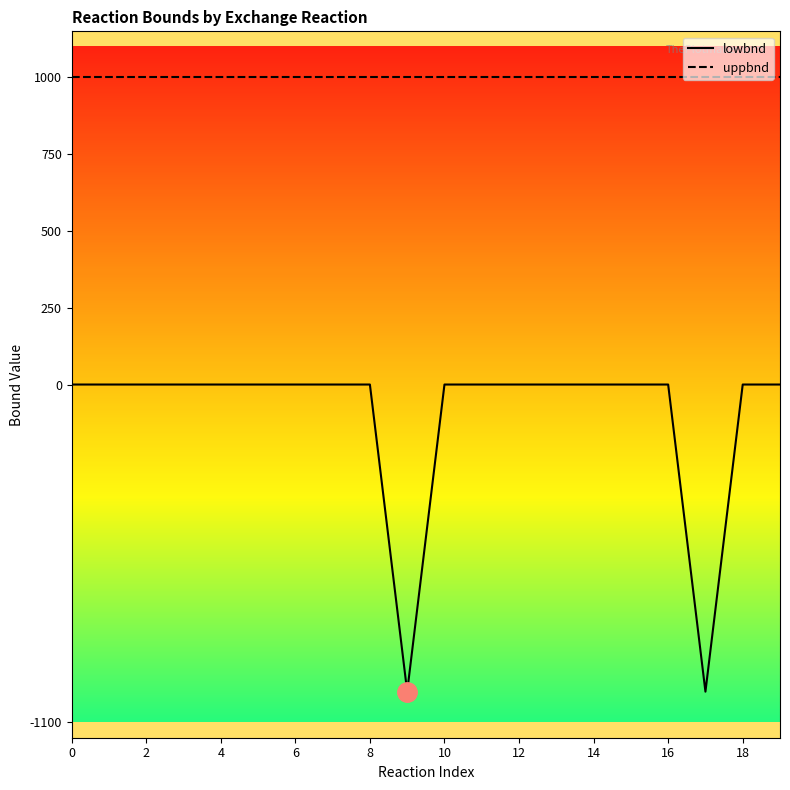

Which series has the largest range (max minus min)?

lowbnd